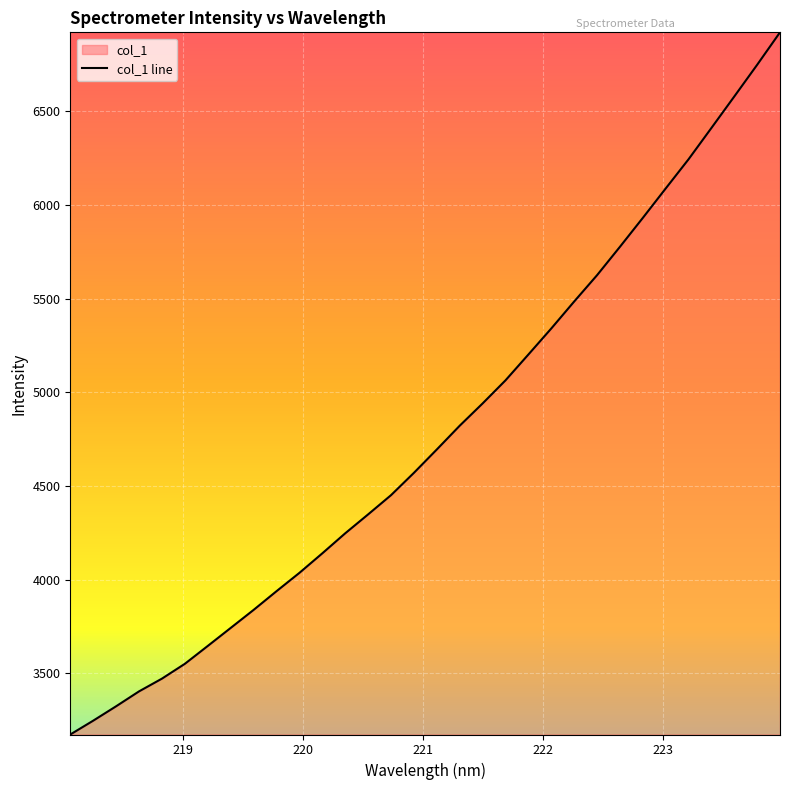

What is the difference between the maximum and second lowest values?

3674.9